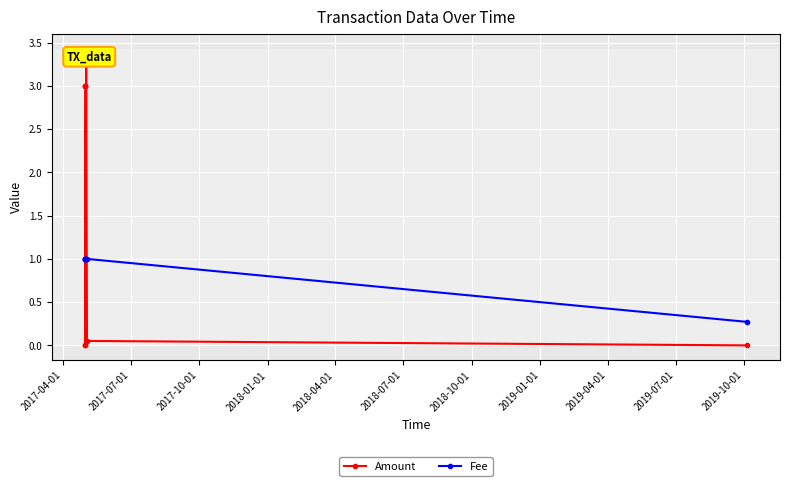

At 2017-04-01, list the series in order from largest to smallest.

Amount, Fee